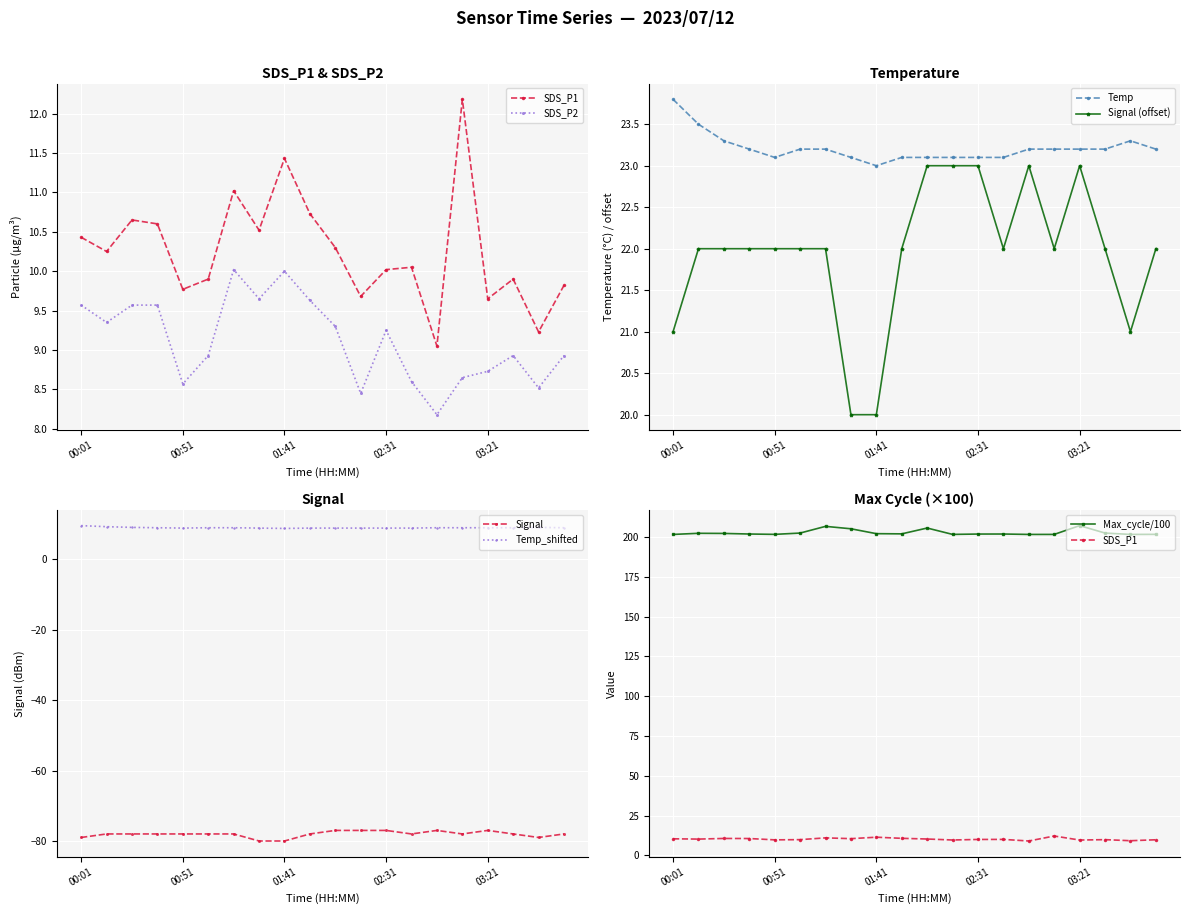

True or false: Signal and Max_cycle_norm cross at least once.

False